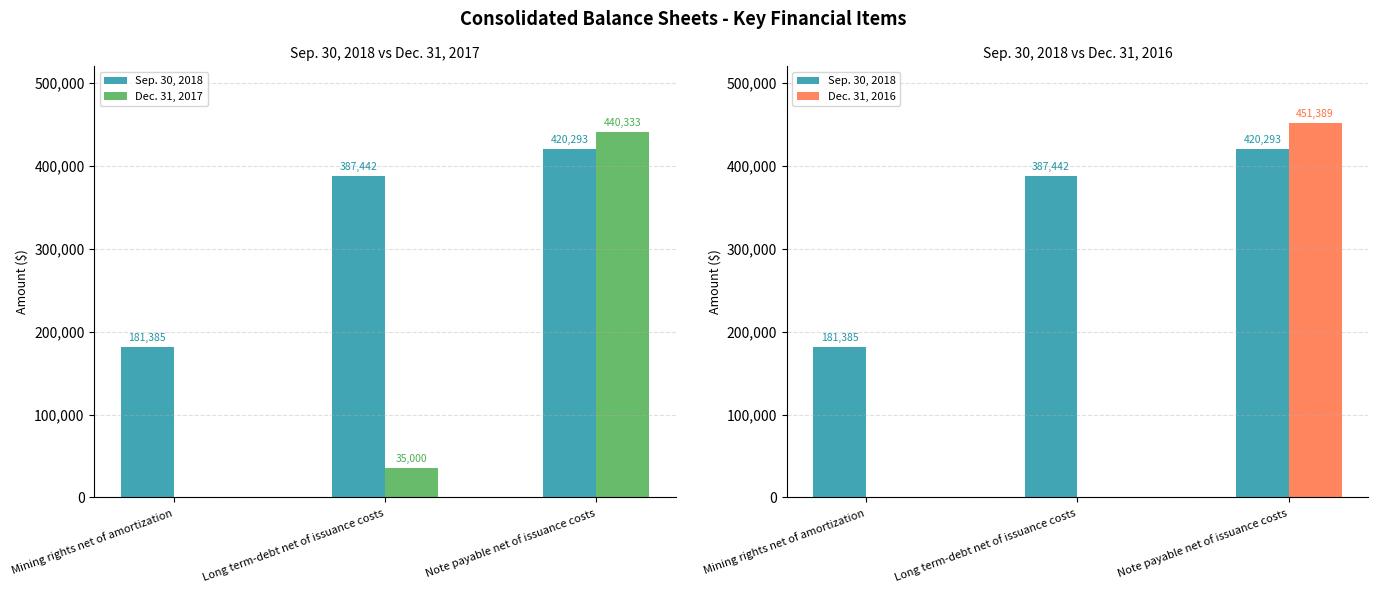

How many positive values does the Dec. 31, 2017 series have?

2